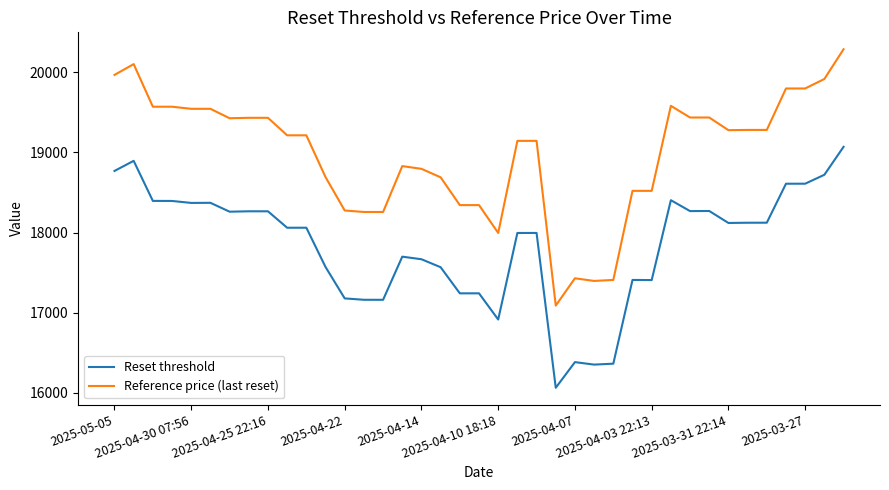

Does the chart display data point markers on the line(s)?

No